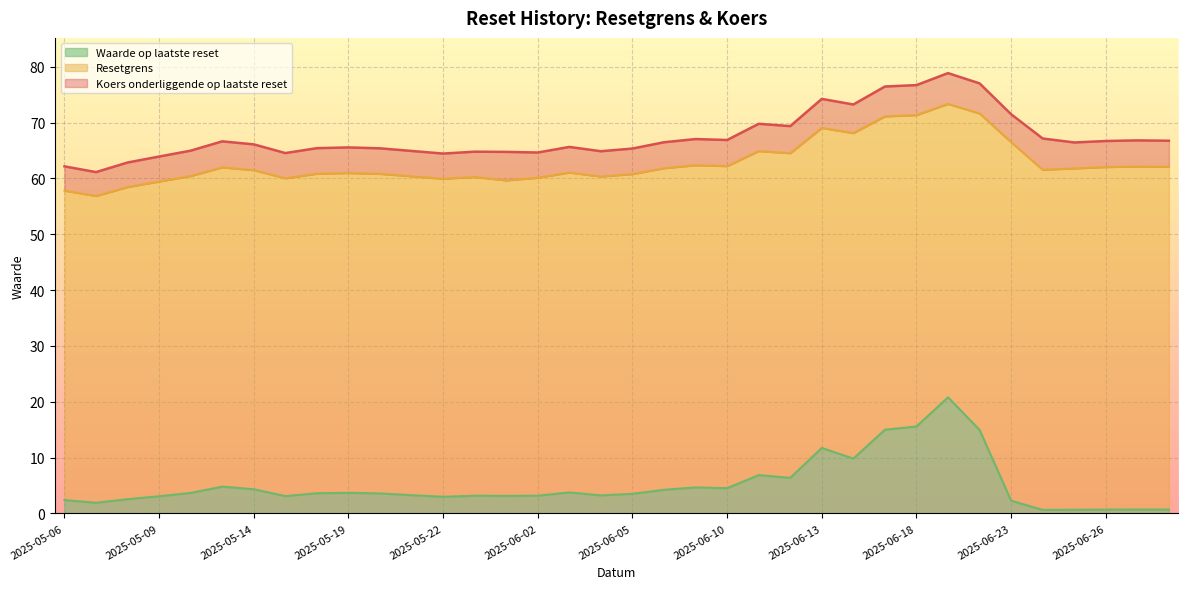

Reading left to right, what are all the values shown in this chart?

Koers onderliggende op laatste reset: 62.1	61.1	62.8	63.9	65.0	66.6	66.1	64.5	65.4	65.5	65.4	64.9	64.4	64.8	64.7	64.6	65.6	64.9	65.3	66.5	67.0	66.9	69.8	69.4	74.2	73.2	76.5	76.7	78.8	77.0	71.5	67.1	66.4	66.7	66.8	66.7
Resetgrens: 57.8	56.8	58.4	59.4	60.4	62.0	61.5	60.0	60.8	61.0	60.8	60.4	59.9	60.2	59.6	60.1	61.0	60.3	60.8	61.8	62.3	62.2	64.9	64.5	69.0	68.1	71.1	71.3	73.3	71.6	66.5	61.5	61.8	62.0	62.1	62.1
Waarde op laatste reset: 2.4	1.9	2.5	3.1	3.7	4.8	4.3	3.1	3.6	3.7	3.6	3.3	3.0	3.2	3.1	3.2	3.7	3.2	3.5	4.2	4.7	4.5	6.8	6.4	11.7	9.8	15.0	15.6	20.8	14.9	2.3	0.6	0.6	0.7	0.7	0.7